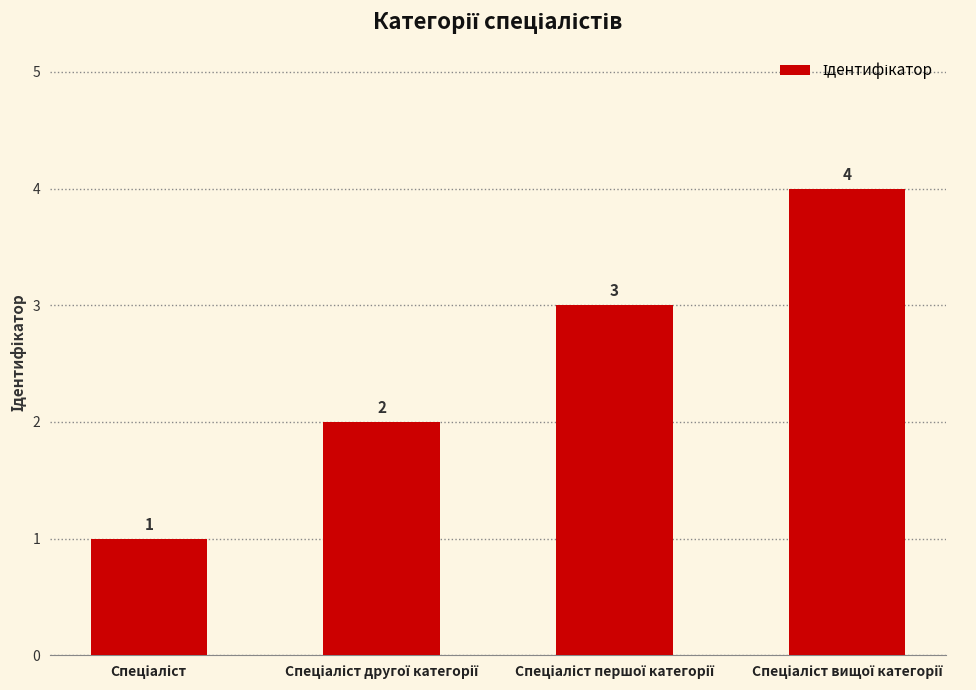

What is the difference between the maximum and minimum values?

3